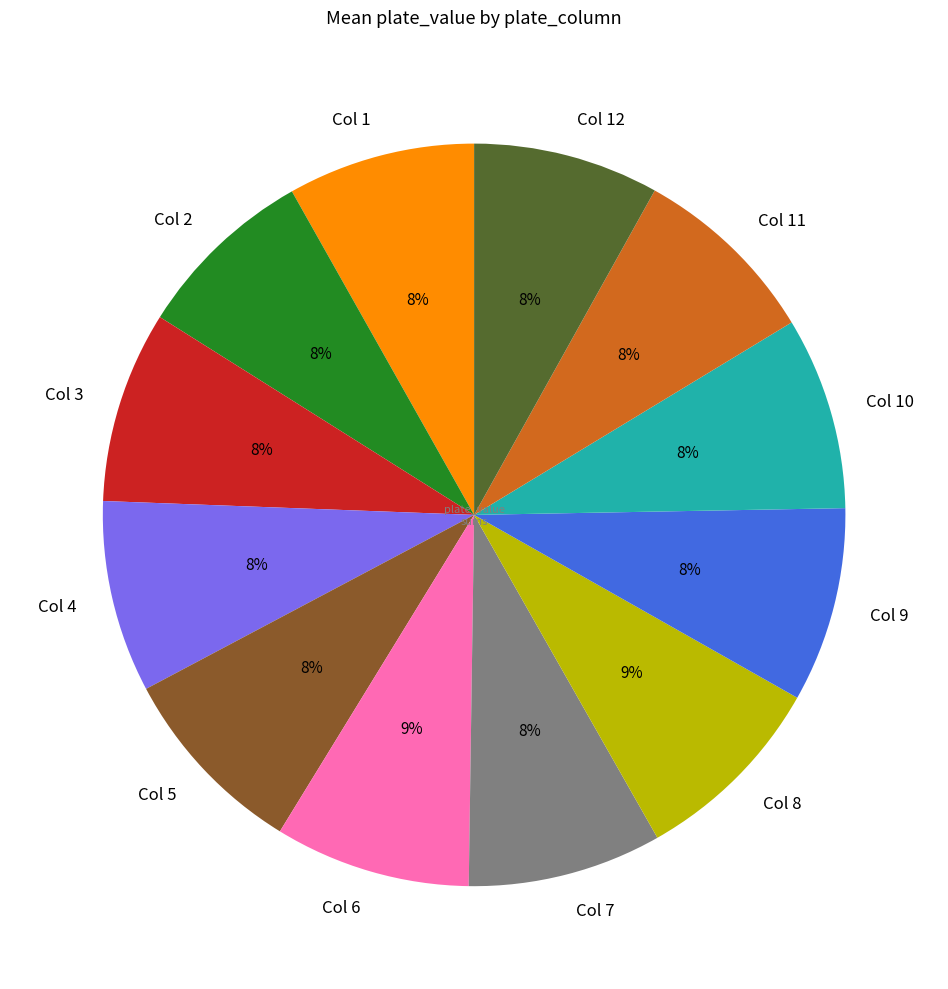

To the nearest percent, what portion does Col 10 represent?

8%